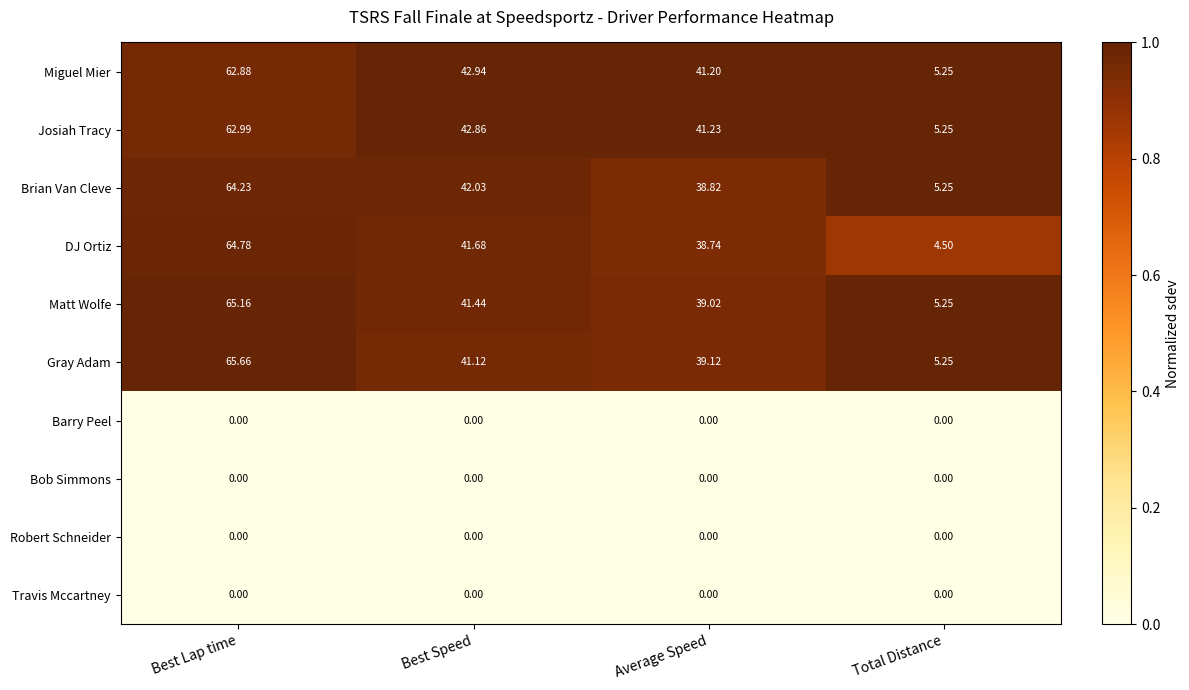

Which series changed the most between Best Speed and Total Distance?

Miguel Mier